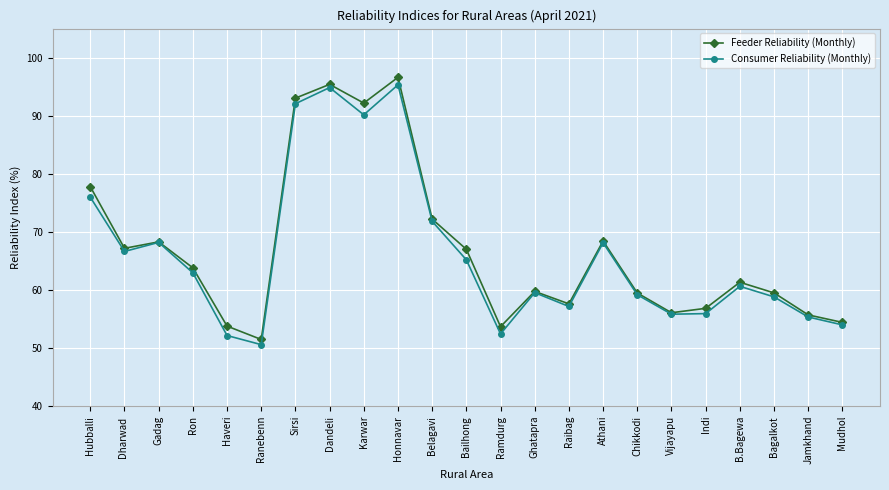

What position from the right is B.Bagewa?

4